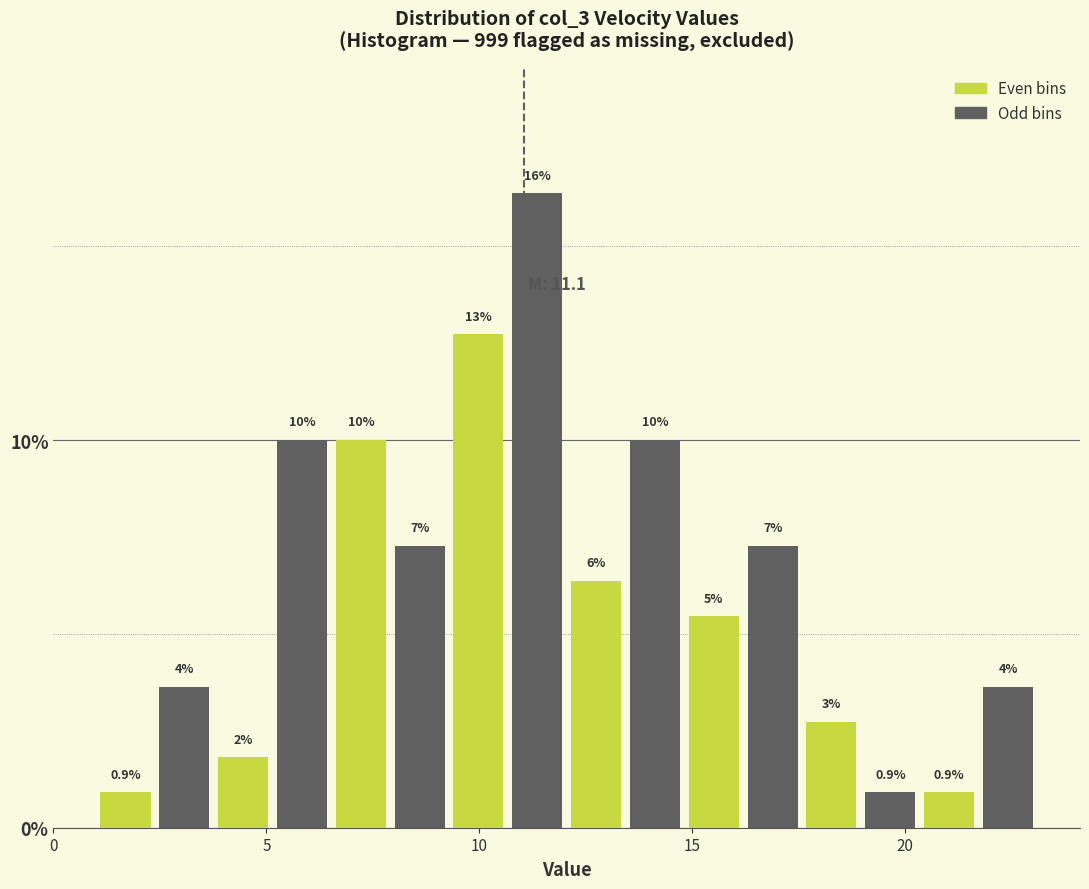

Around what value on the x-axis is the tallest bar? Give the approximate position of its centre, as read against the axis.

11.5